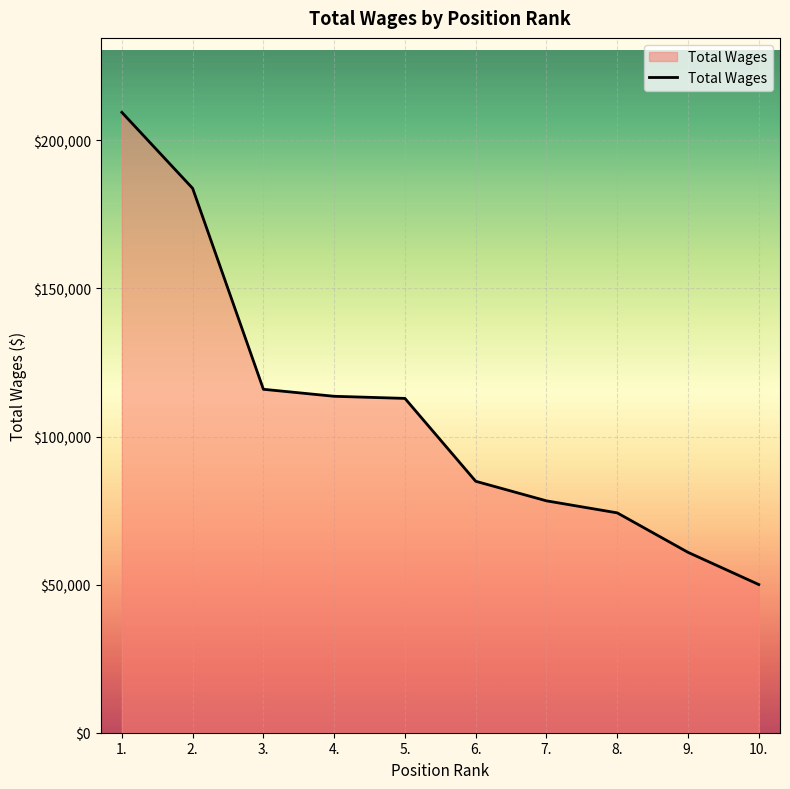

What is the sum of the values at 9. and 1.?

270378